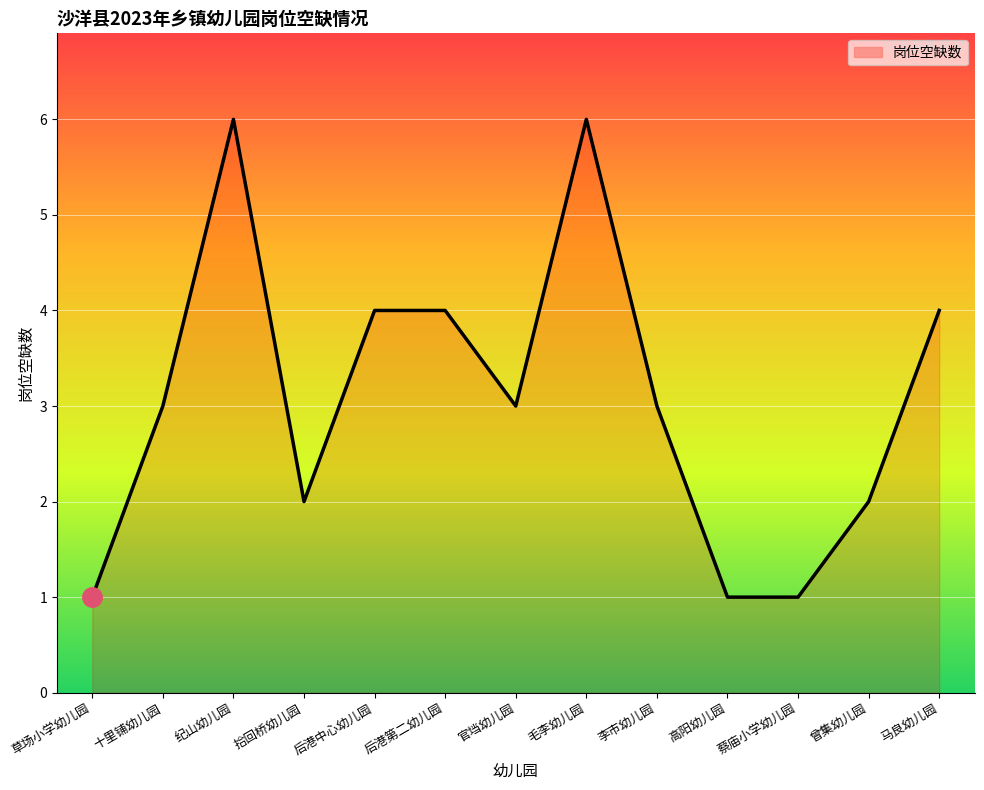

What is the sum of all values?

40